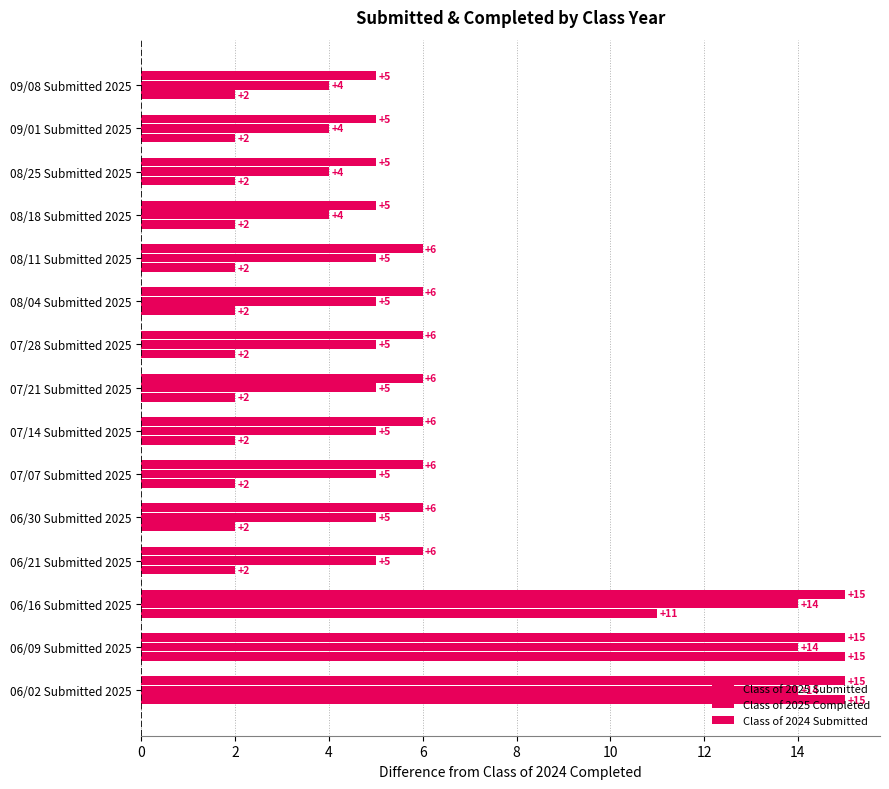

What is the label of the 8th bar from the right?

07/21 Submitted 2025